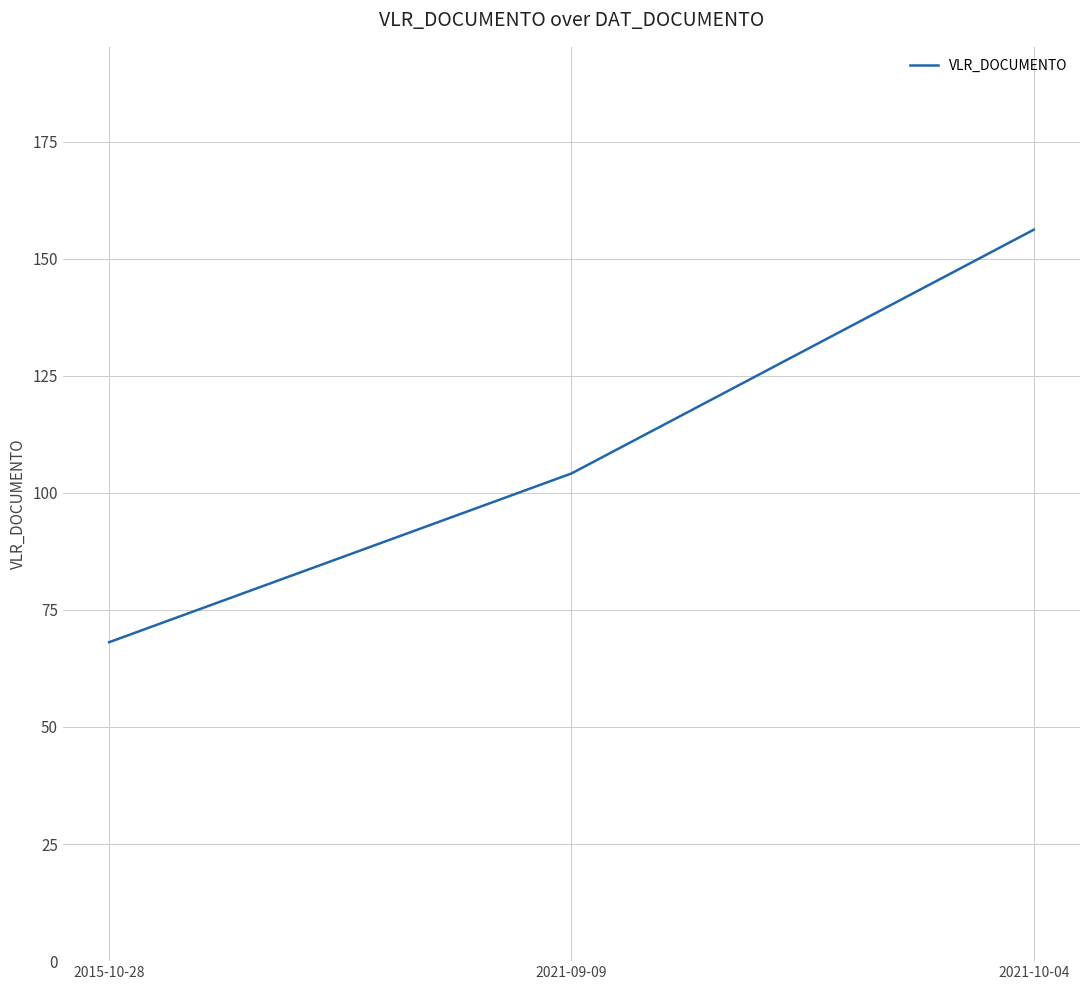

What is the sum of all values?

328.4